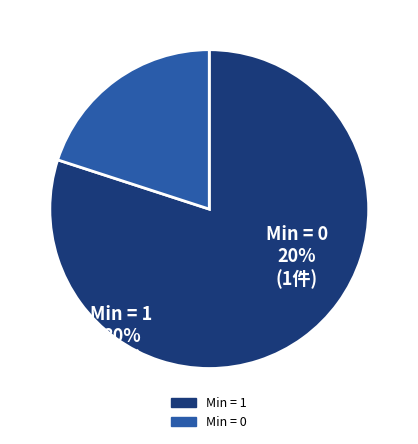

Rank the categories by value from highest to lowest.

Min = 1, Min = 0